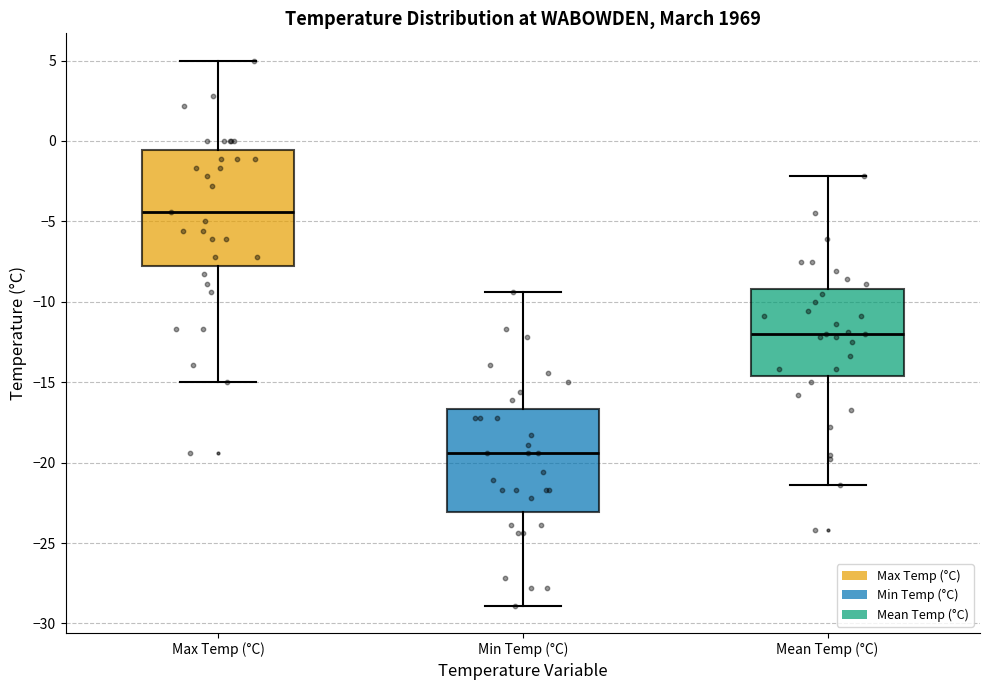

Reading left to right, transcribe this box plot: for each box, give where its median line is, the range the box spans, and where its two whiskers end, as read against the y-axis. The values are not printed on the chart, so give them approximately, as read against the axis.

Max Temp (°C): median -4.5, box -7.5 to -0.5, whiskers -15.0 to 5.0
Min Temp (°C): median -19.5, box -23.0 to -16.5, whiskers -29.0 to -9.5
Mean Temp (°C): median -12.0, box -14.5 to -9.0, whiskers -21.5 to -2.0